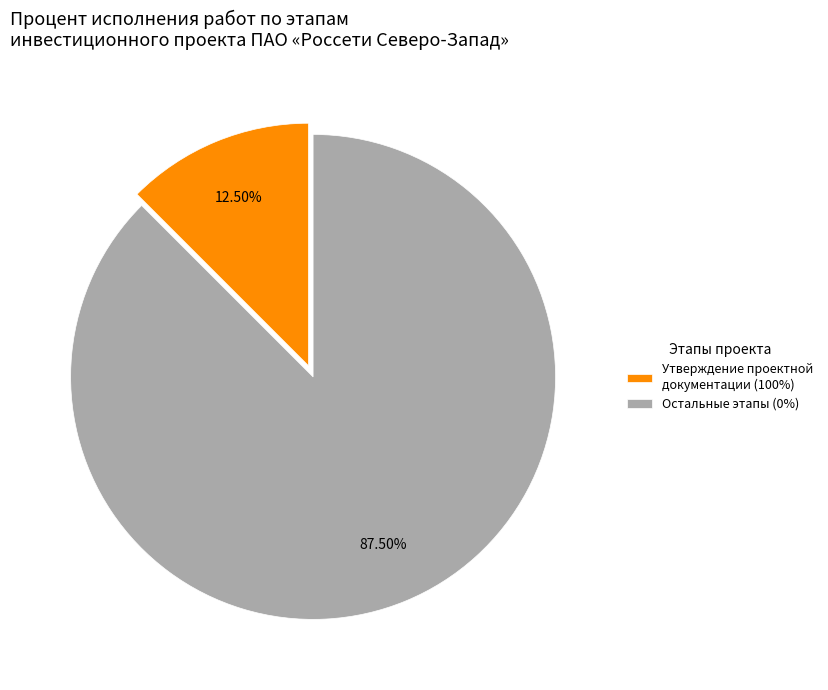

Does Остальные этапы (0%) account for over 50% of the chart?

Yes